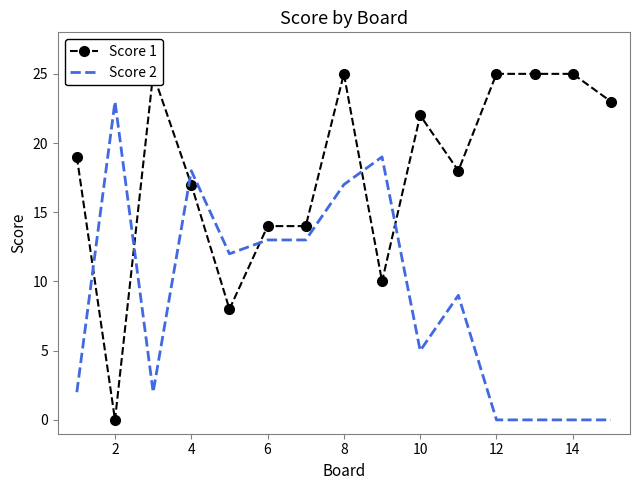

The Score 2 series shows 17 at 8. True or false?

True